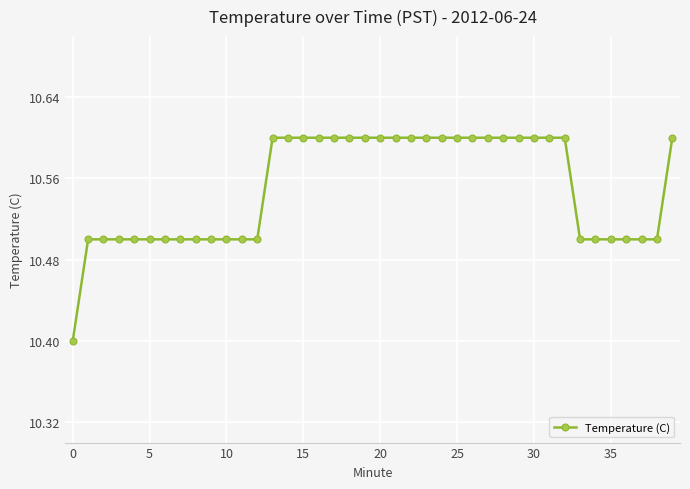

What is the sum of all values?

422.0